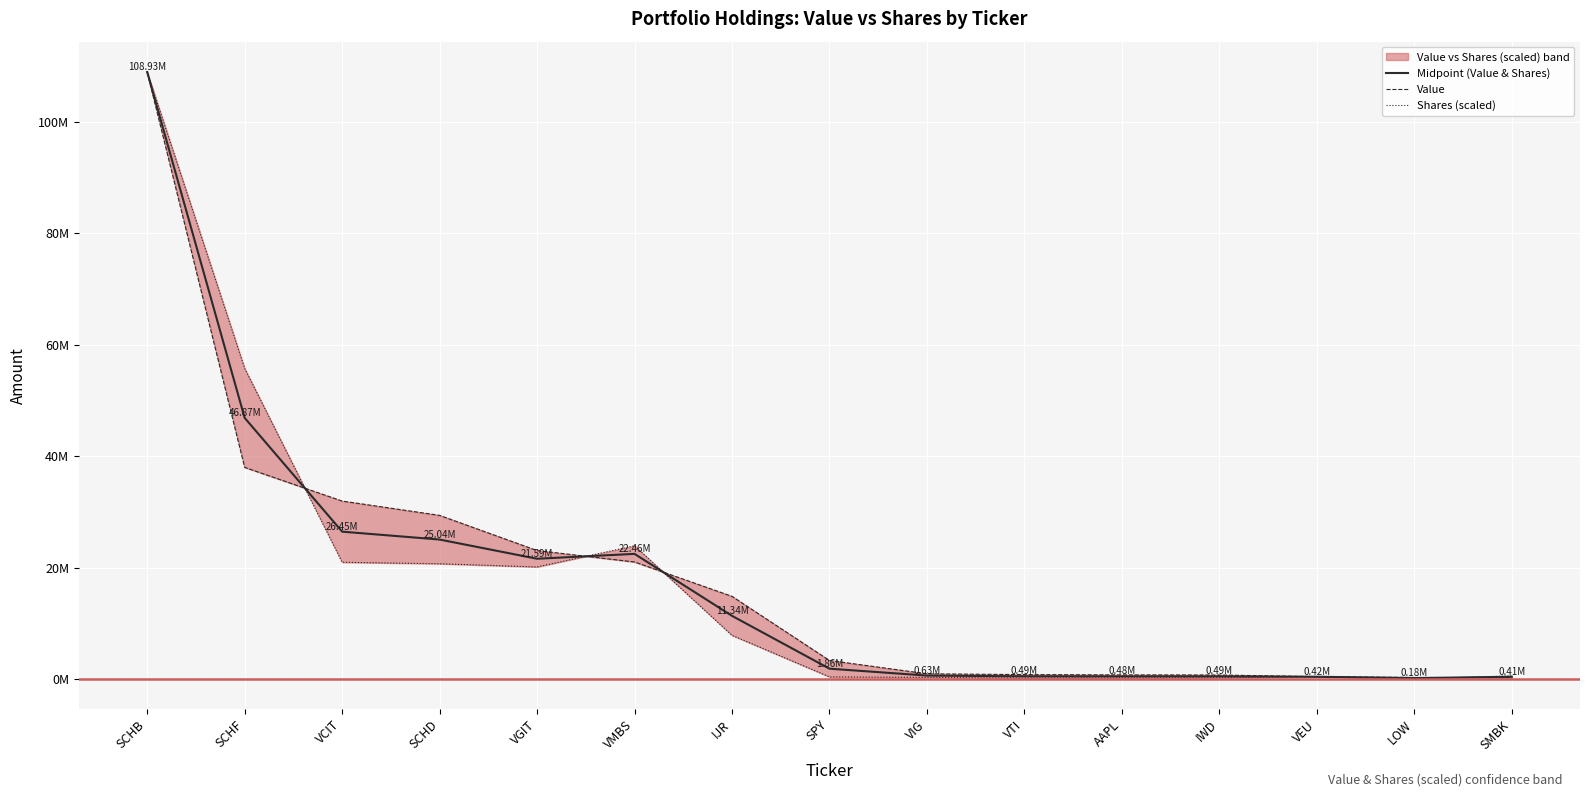

How many times do Midpoint (Value & Shares) and Value cross each other?

4